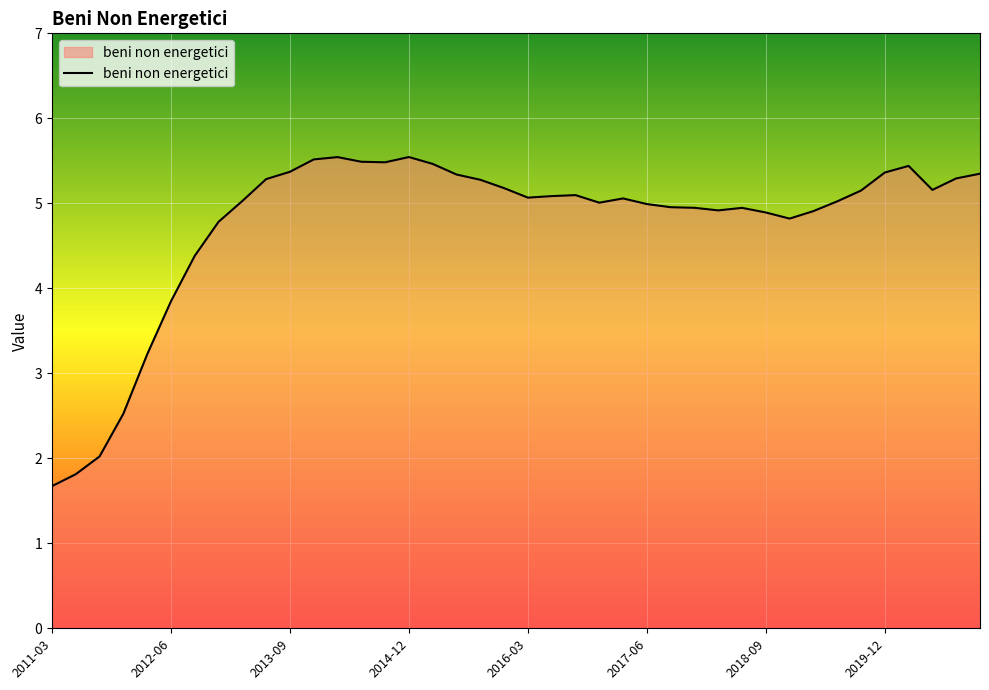

What is the difference between the maximum and minimum values?

3.9